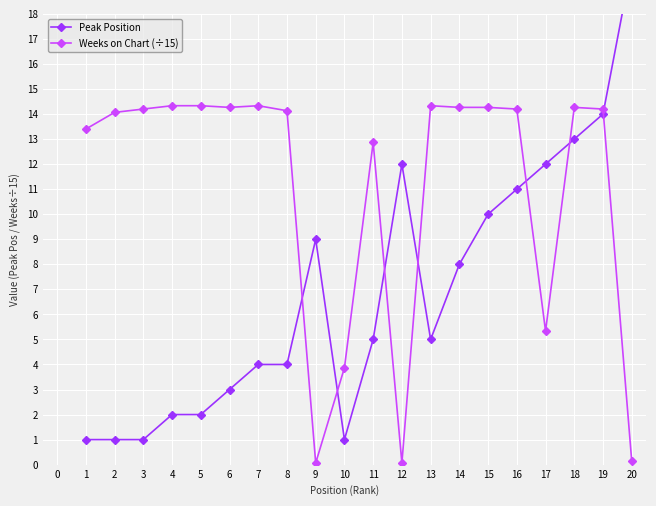

What is the difference between the Weeks on Chart (÷15) values at 1 and 4?

0.9